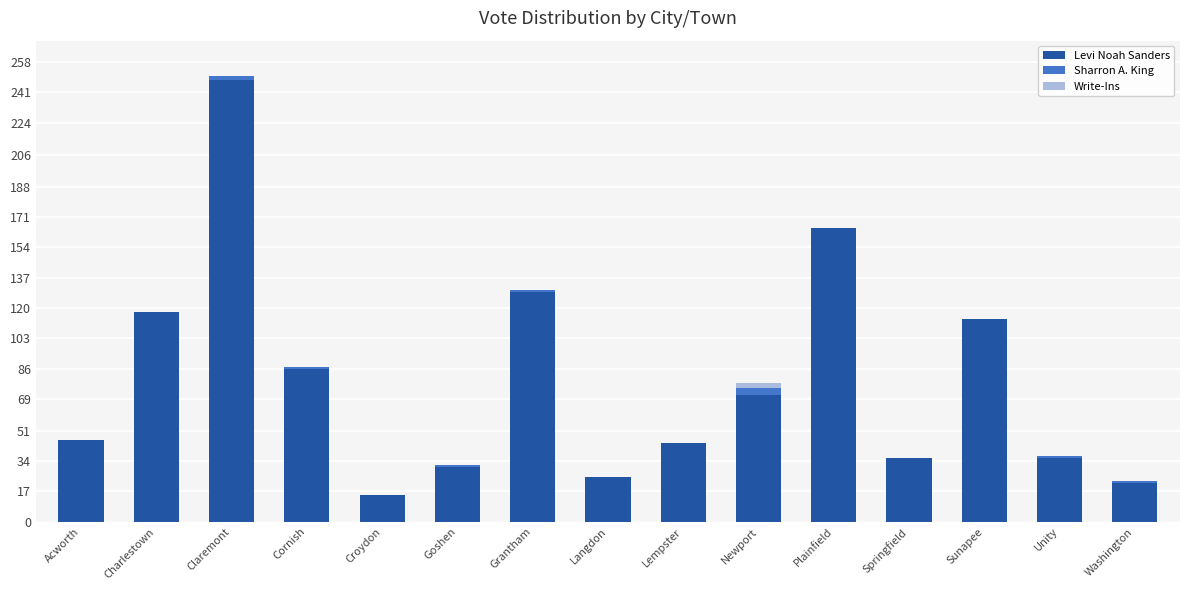

The value of Levi Noah Sanders at Goshen is 12. True or false?

False